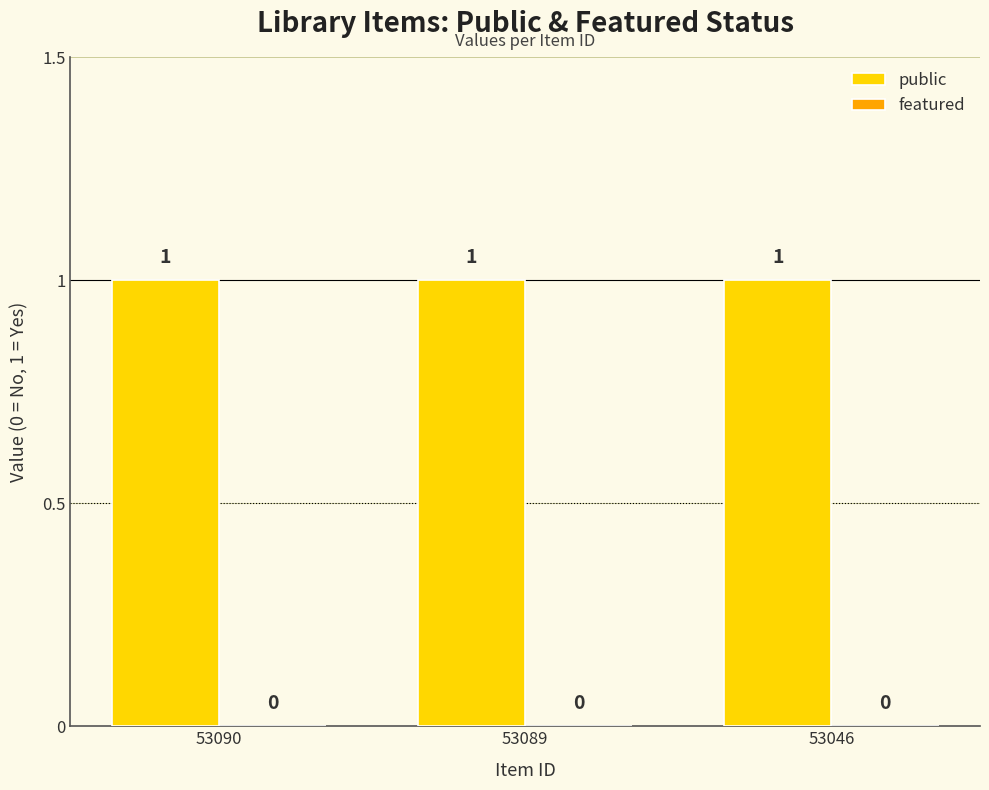

Reading left to right, list all the values displayed in this chart.

public: 1	1	1
featured: 0	0	0